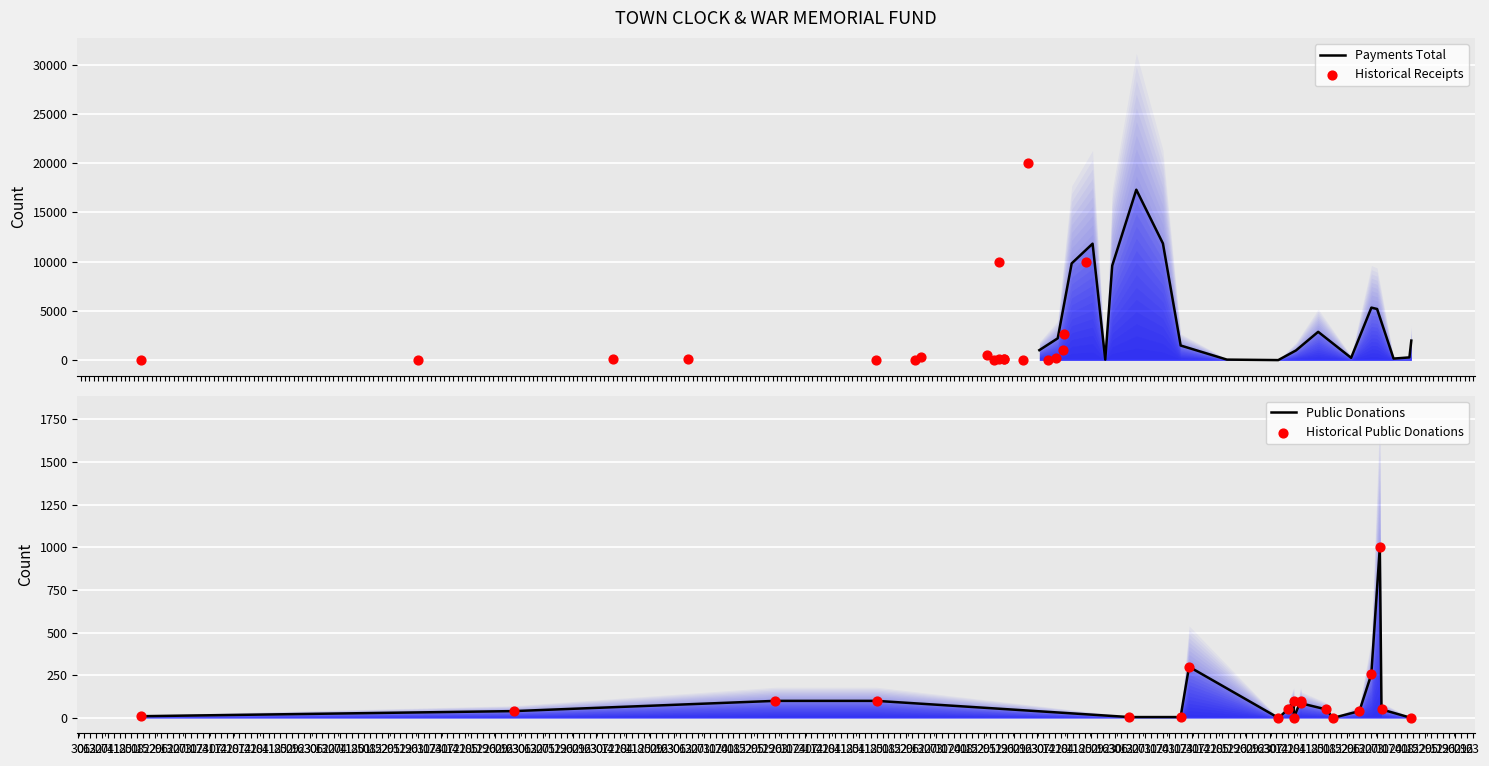

What are all the series names shown in the legend?

Payments Total, Historical Receipts, Public Donations, Historical Public Donations